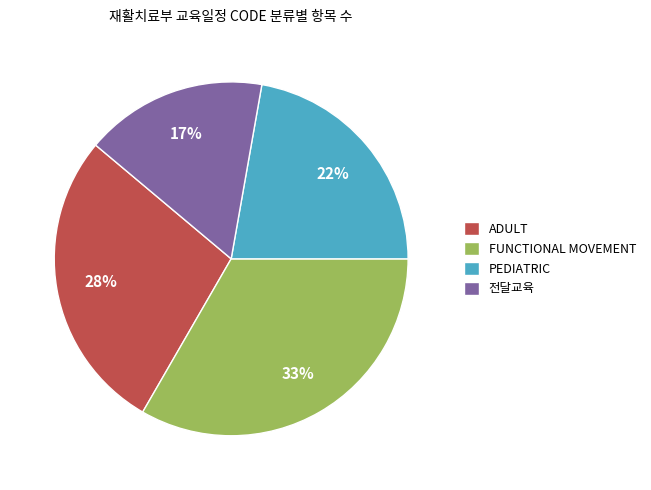

To the nearest percent, what is the difference between the PEDIATRIC and FUNCTIONAL MOVEMENT slice percentages?

11%